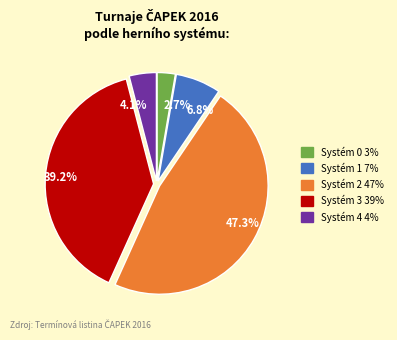

How many segments does this pie chart have?

5